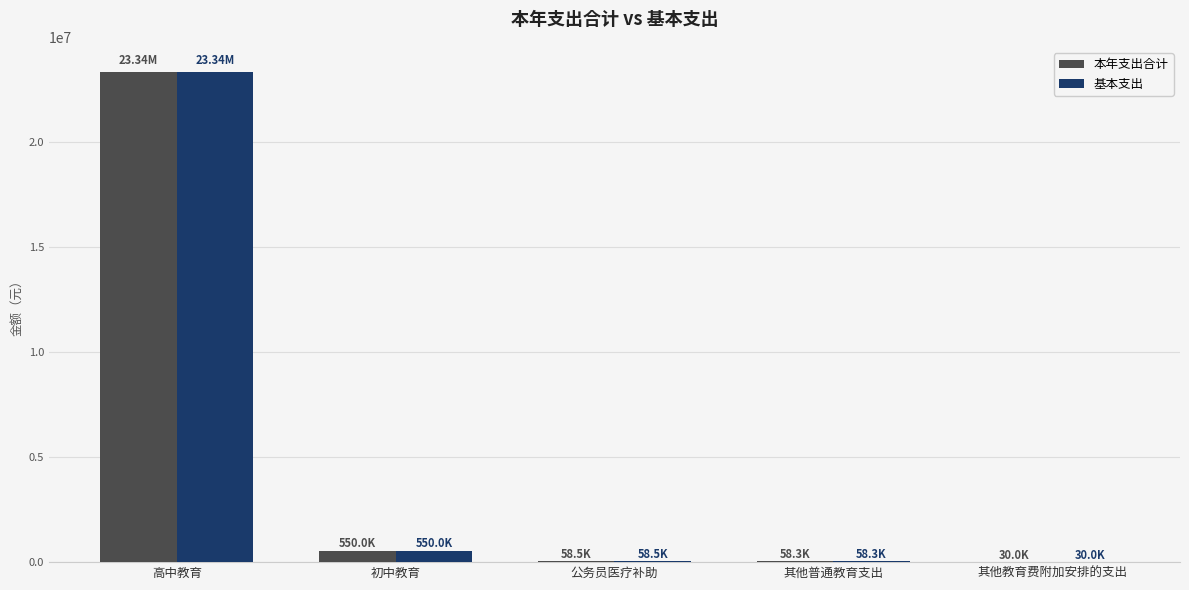

At which label is 基本支出 closest to 11683937?

初中教育